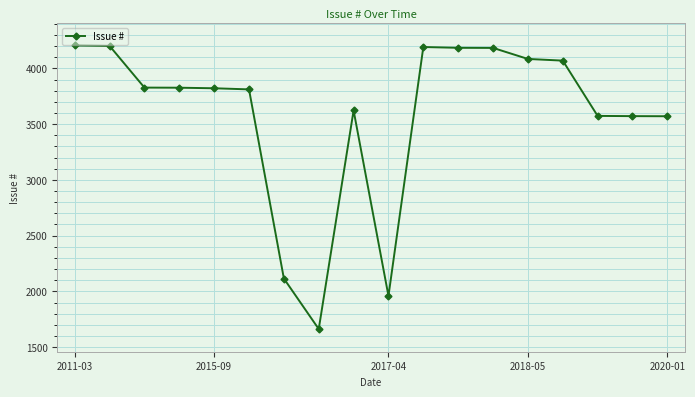

What is the greatest value displayed?

4206